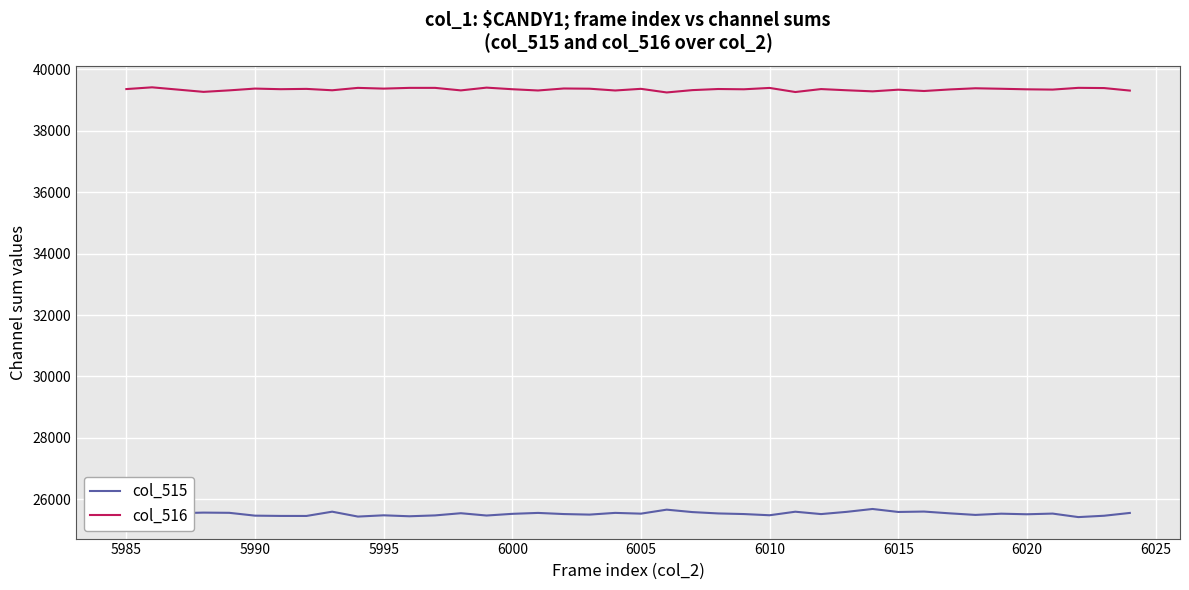

True or false: col_516 and col_515 intersect in this chart.

False